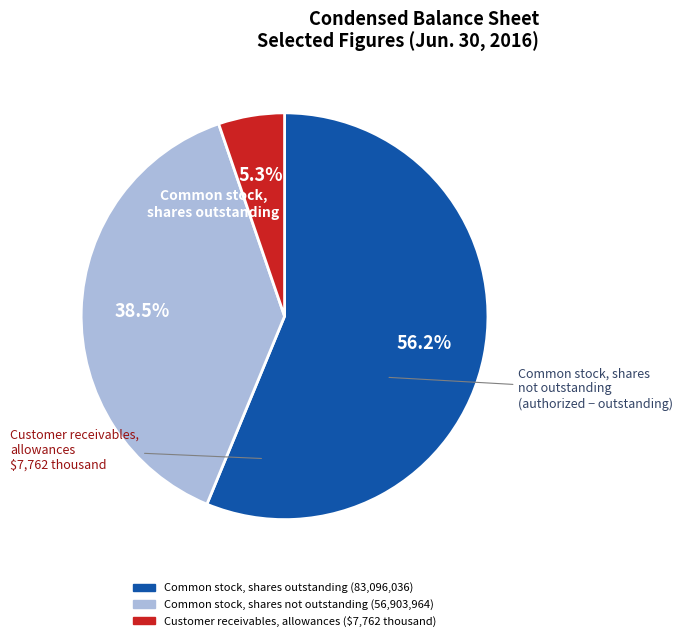

Is there any slice that represents more than half of the pie?

Yes